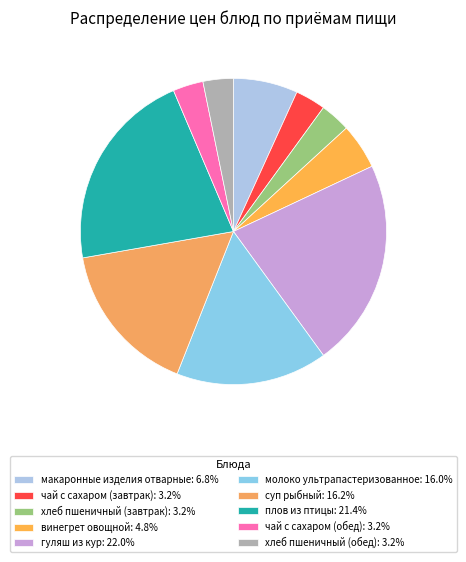

What percentage is the макаронные изделия отварные slice, to the nearest percent?

7%